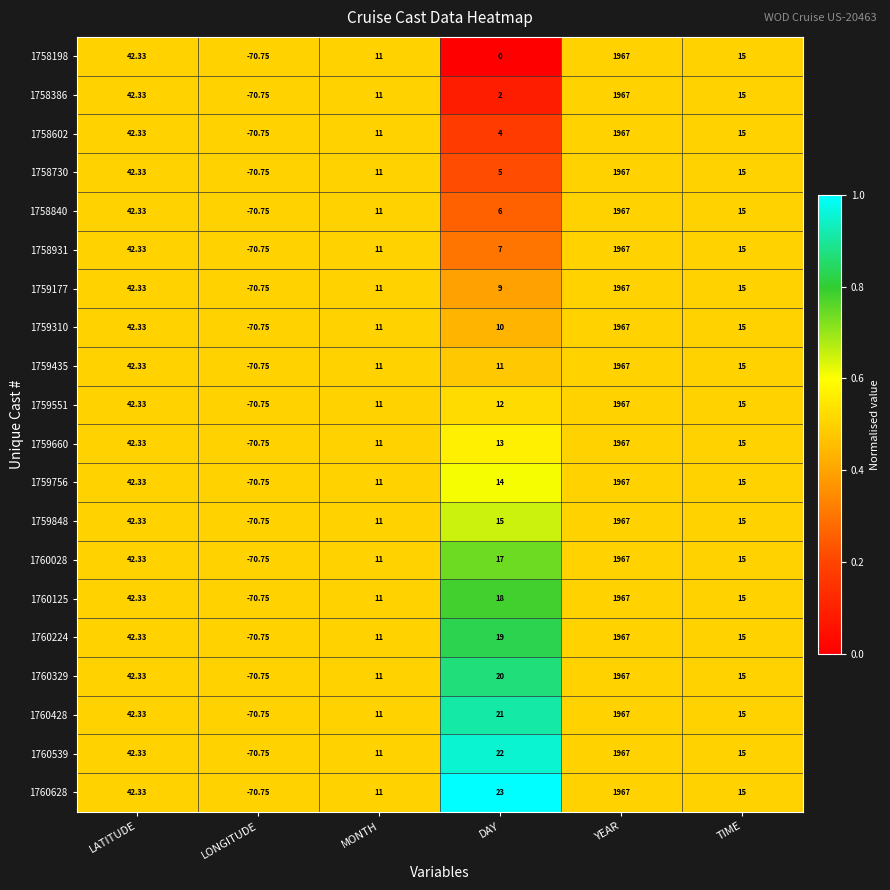

At which label does 1759551 first exceed 15?

LATITUDE